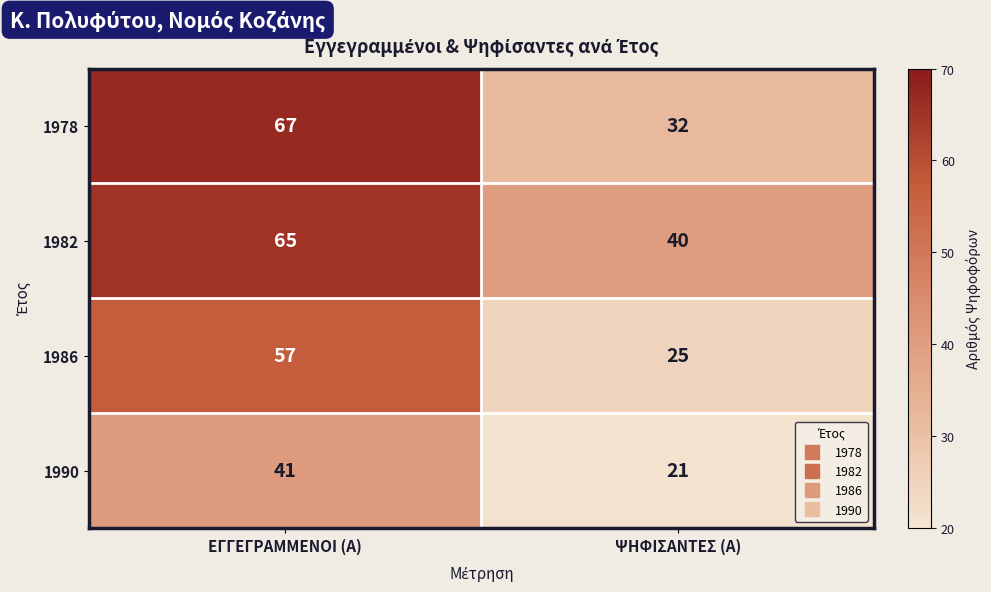

What is the approximate value of 1978 at ΕΓΓΕΓΡΑΜΜΕΝΟΙ (Α), to the nearest 5?

65